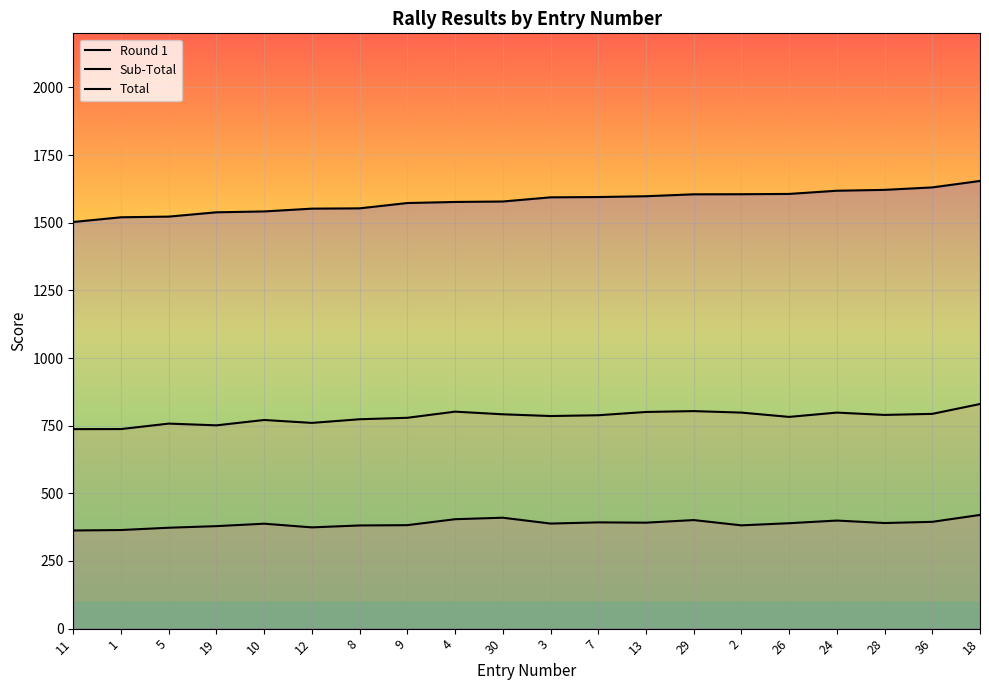

Is it true that Sub-Total equals 1056.3 at 12?

False